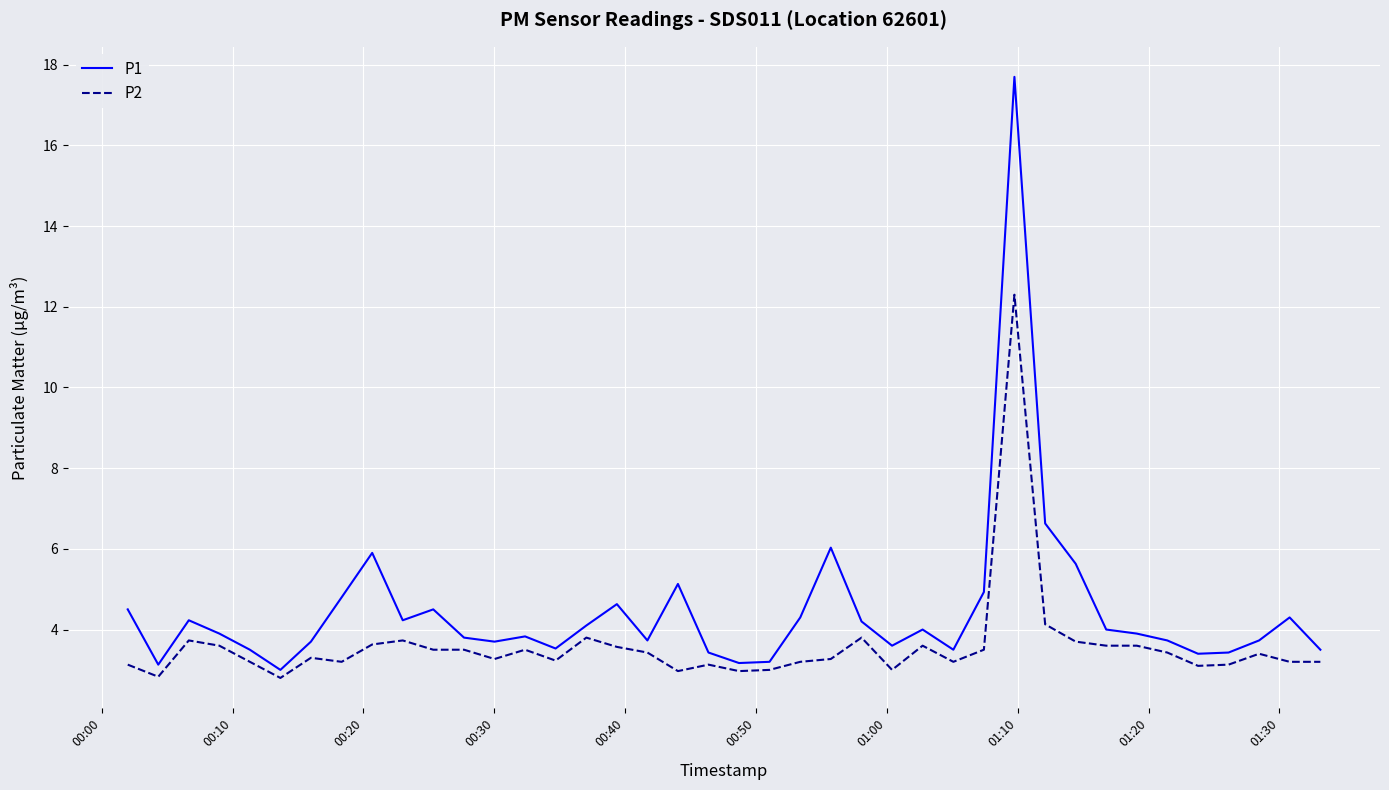

Which series has the largest total across all categories?

P1